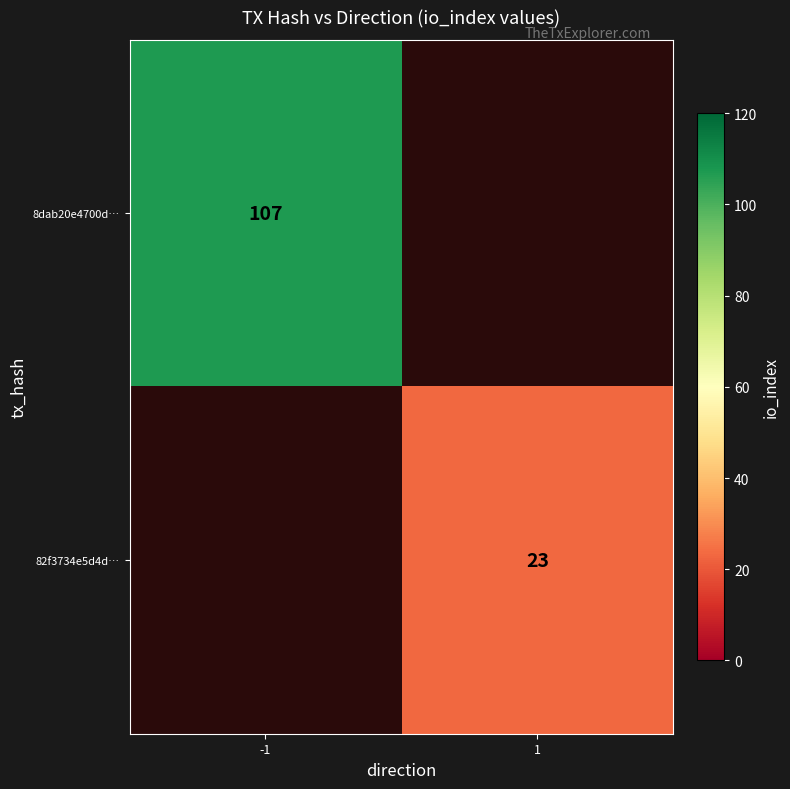

True or false: 82f3734e5d4d… has a value of 37.7 at 1.

False